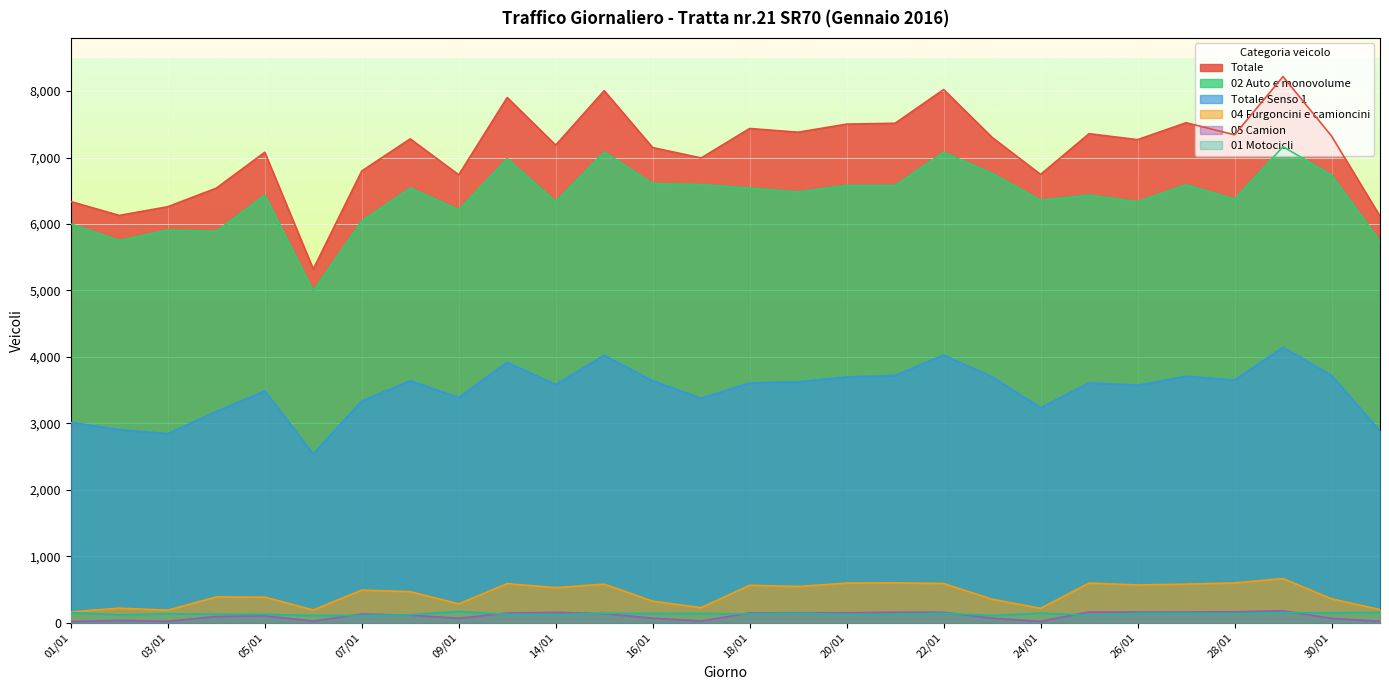

What is the spread (max minus min) of values at 26/01?

7130